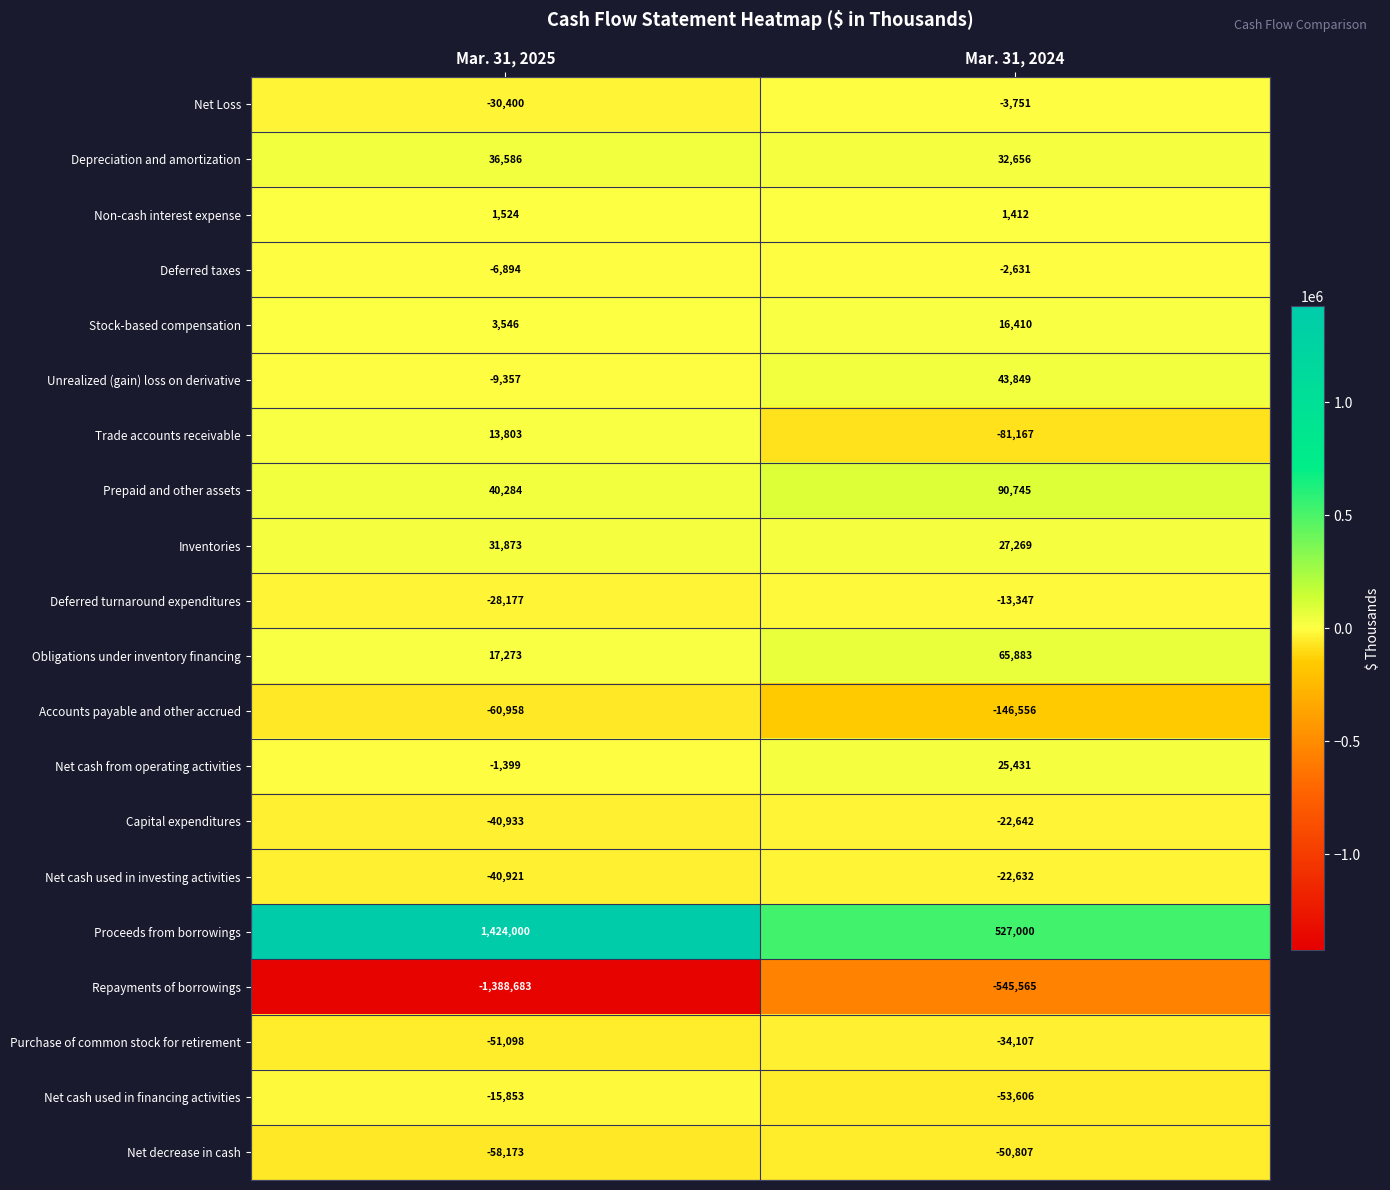

Between Mar. 31, 2025 and Mar. 31, 2024, which series saw the biggest shift?

Proceeds from borrowings